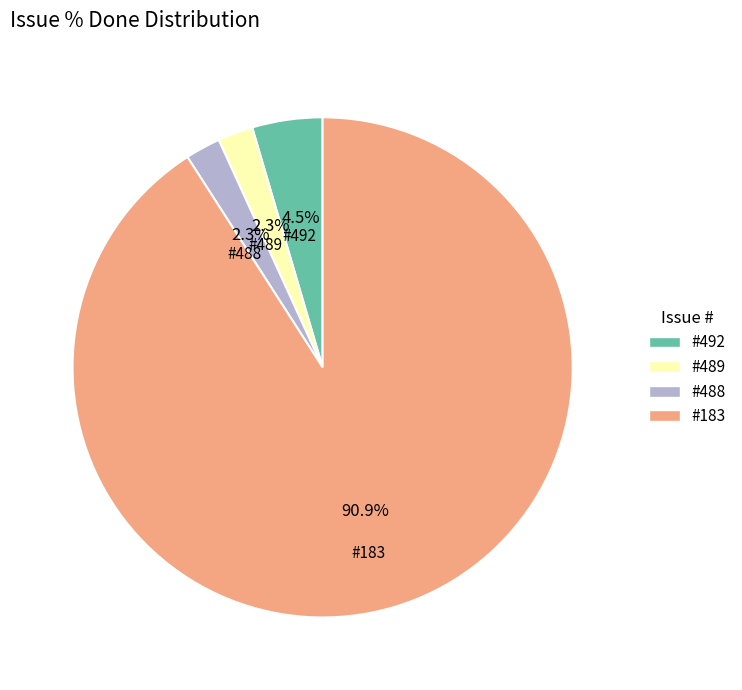

Combined, do #488 and #489 account for over 50%?

No